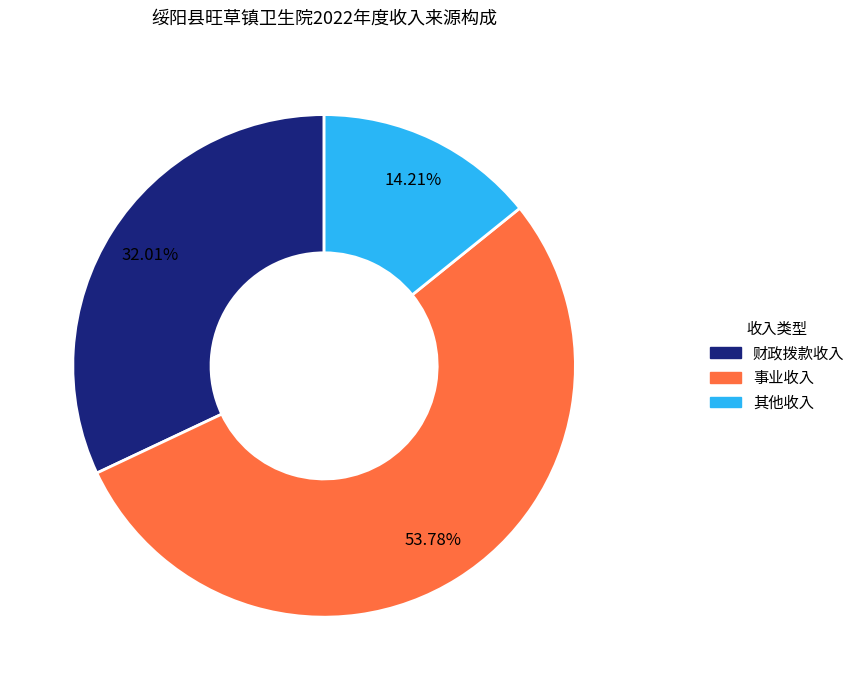

How many slices are in this pie chart?

3